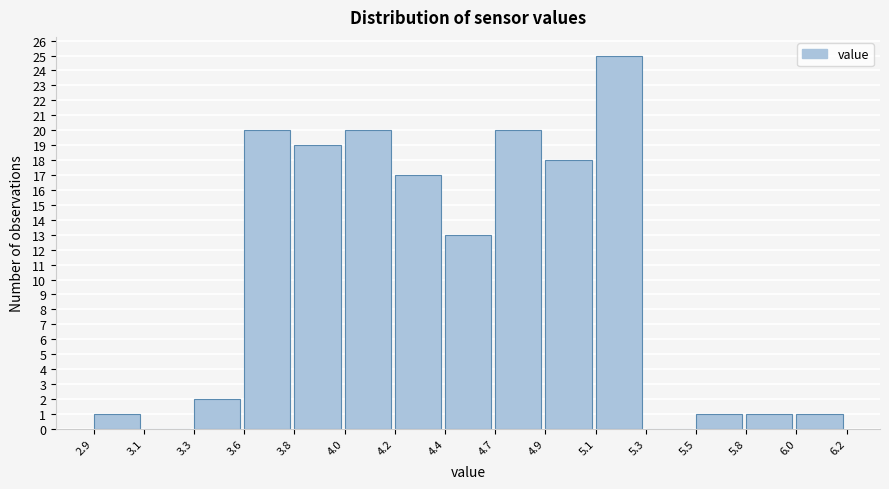

Reading left to right, extract all data points from this chart.

2.9=1	3.1=0	3.3=2	3.6=20	3.8=19	4.0=20	4.2=17	4.4=13	4.7=20	4.9=18	5.1=25	5.3=0	5.5=1	5.8=1	6.0=1